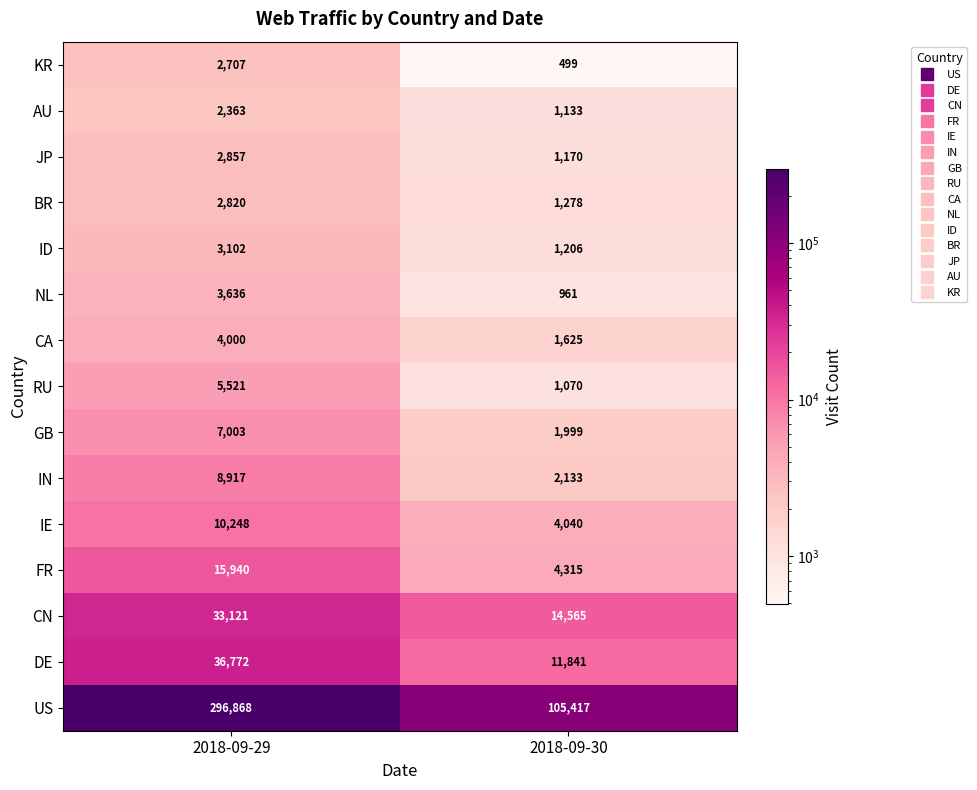

What is the approximate value of FR at 2018-09-29, to the nearest 50?

15950